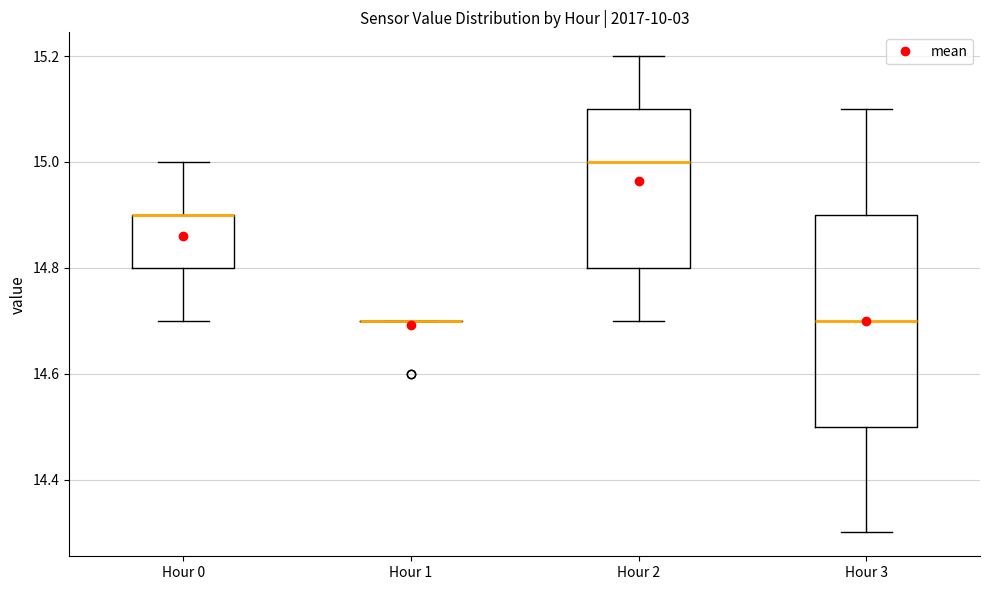

Comparing the boxes themselves (not the whiskers), which one is the tallest?

Hour 3